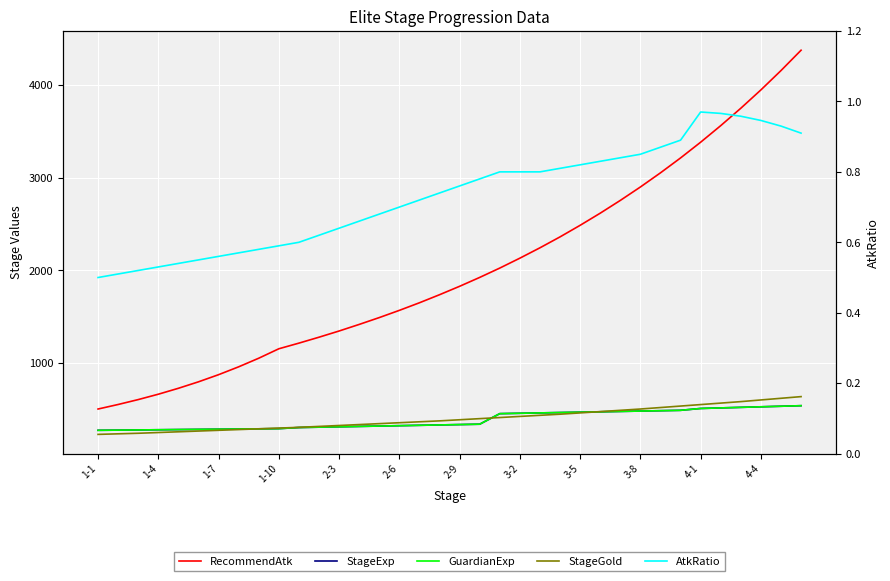

Which label corresponds to the smallest value in the chart?

1-1